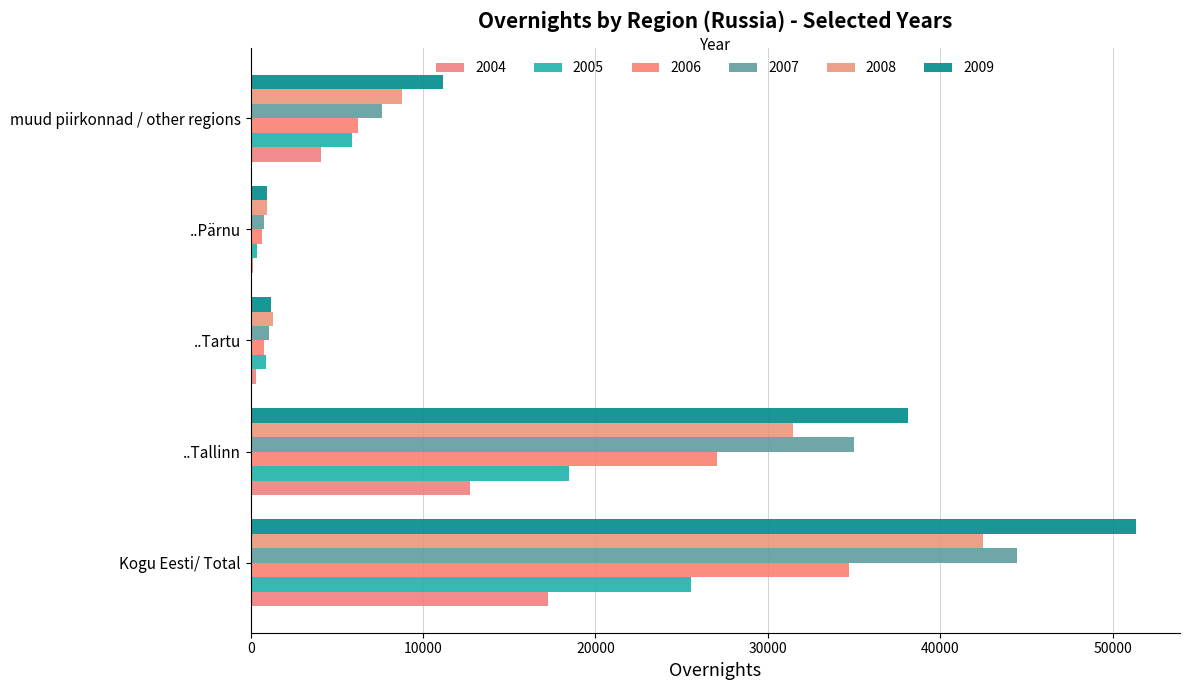

What is the greatest value displayed?

51345